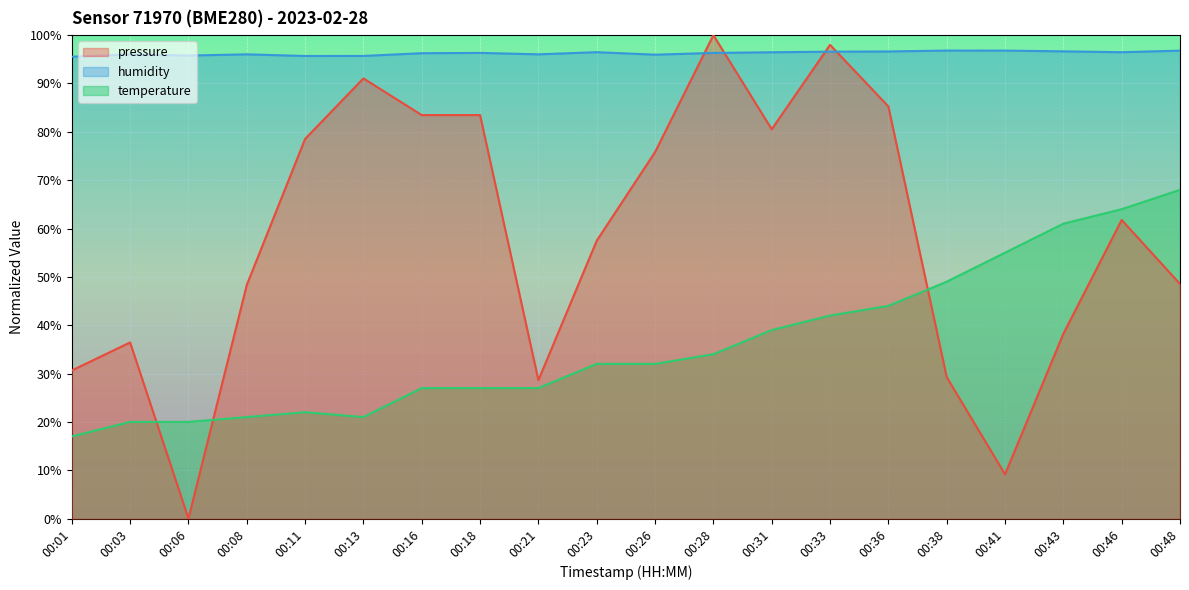

Rank the series by their average value, from highest to lowest.

humidity, pressure, temperature